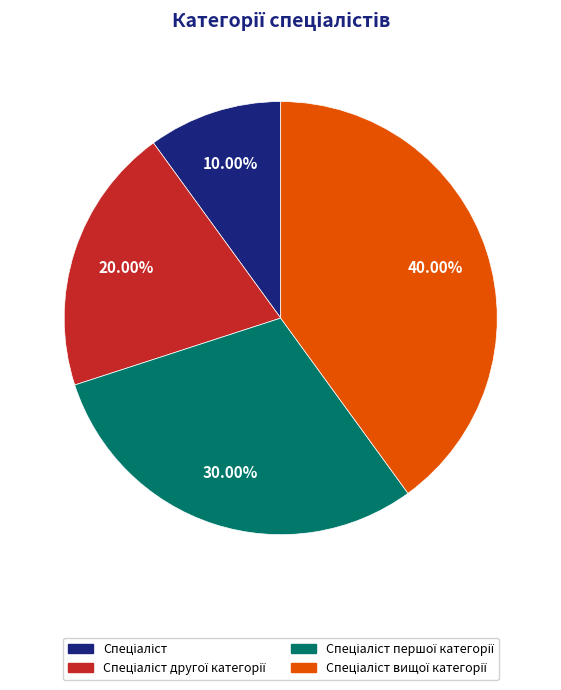

Is there any slice that represents more than half of the pie?

No